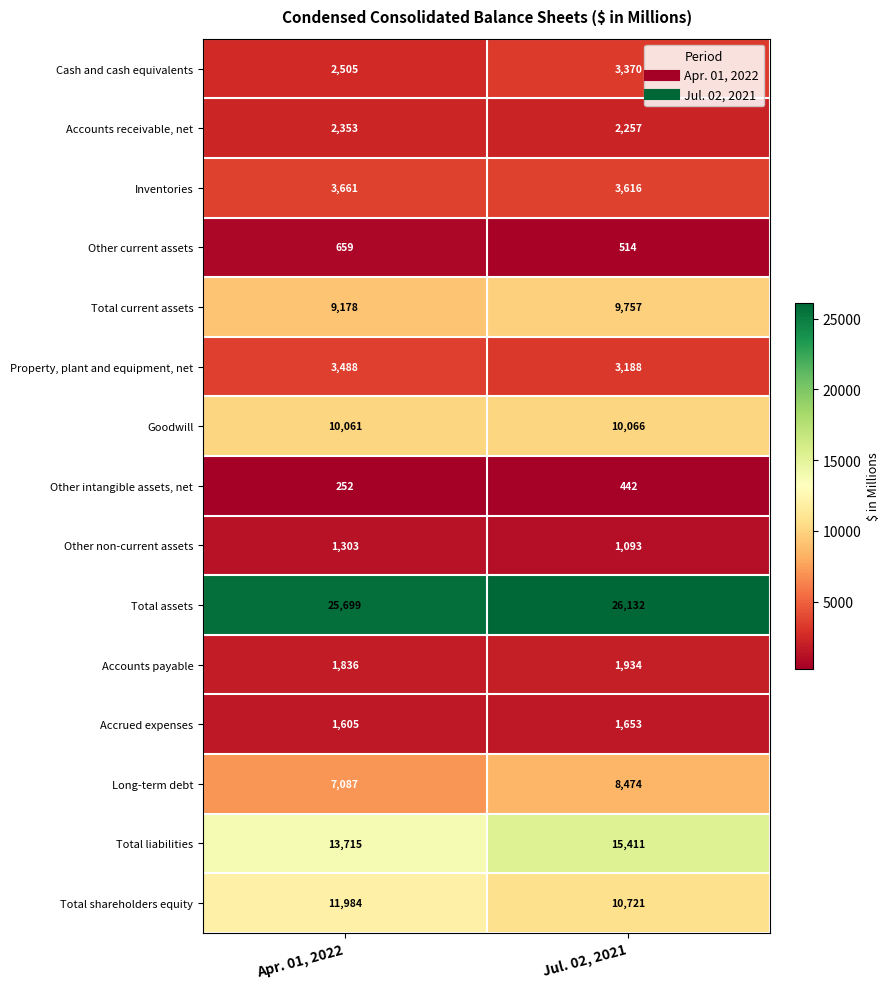

What value does the Accrued expenses series have at Apr. 01, 2022?

1605